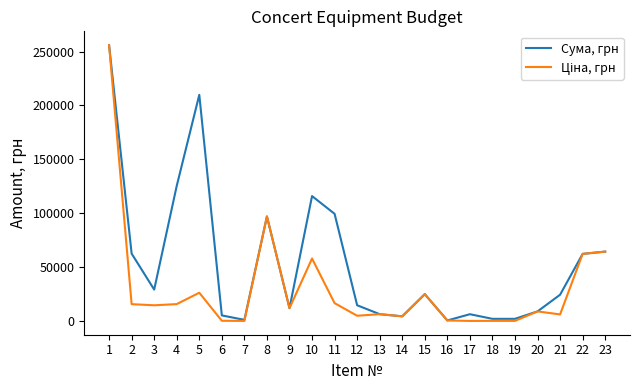

At how many categories does at least one series exceed 79271?

6